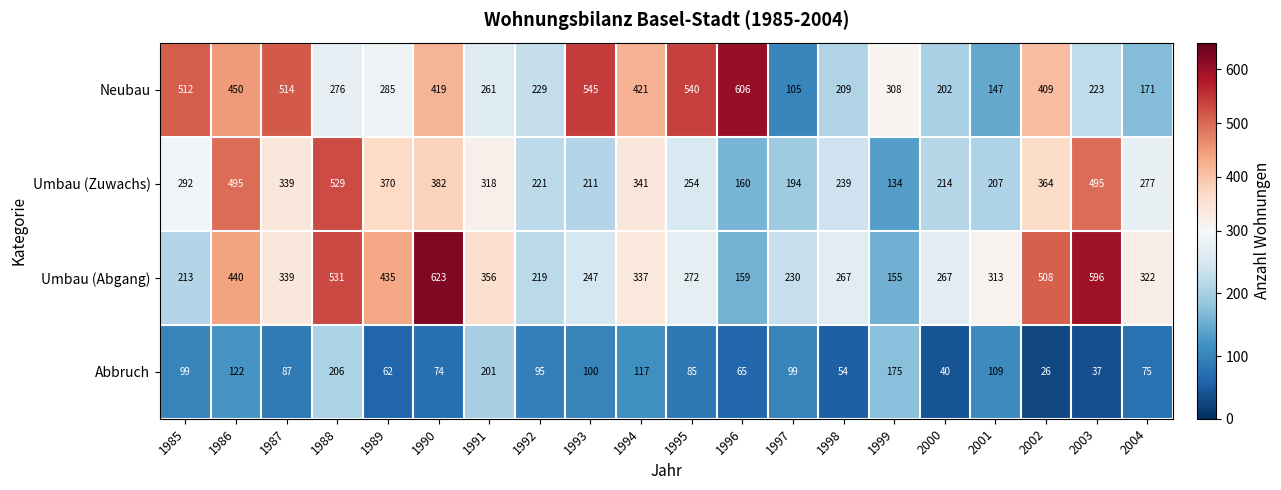

True or false: Umbau (Zuwachs) has a value of 292 at 1985.

True